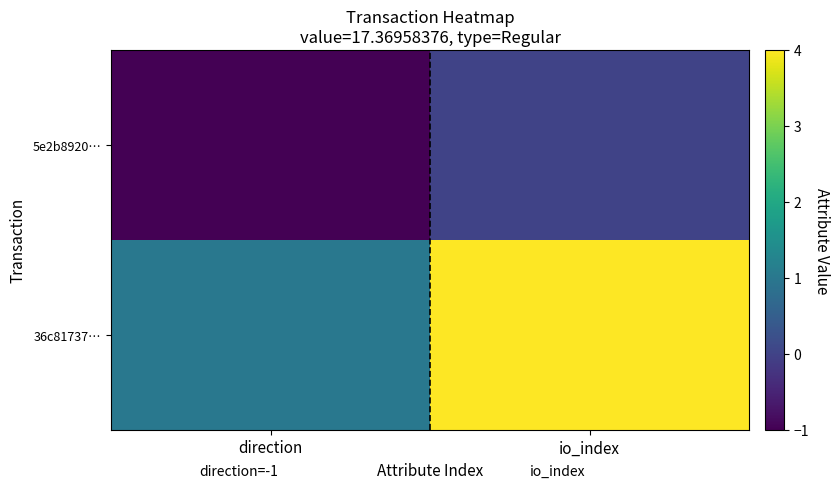

Reading left to right, list all the values displayed in this chart.

5e2b8920…: direction=-1	io_index=0
36c81737…: direction=1	io_index=4